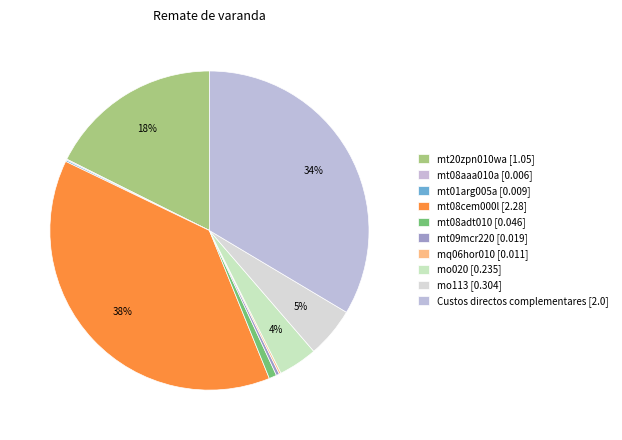

Count the number of slices in the pie.

10